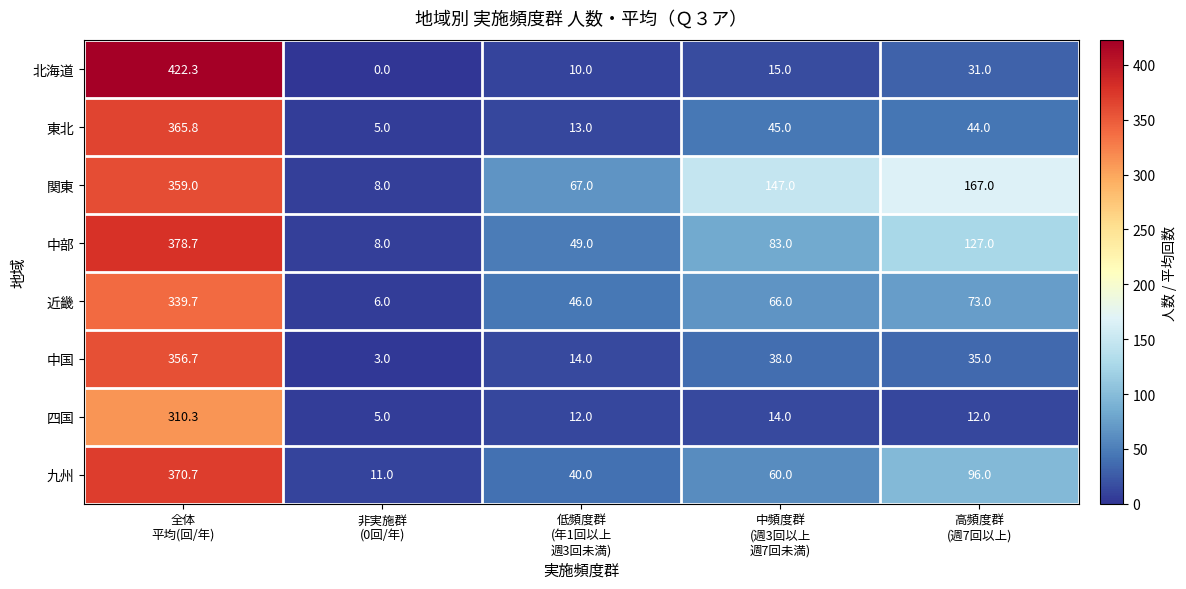

What is the average value of the 四国 series?

70.7